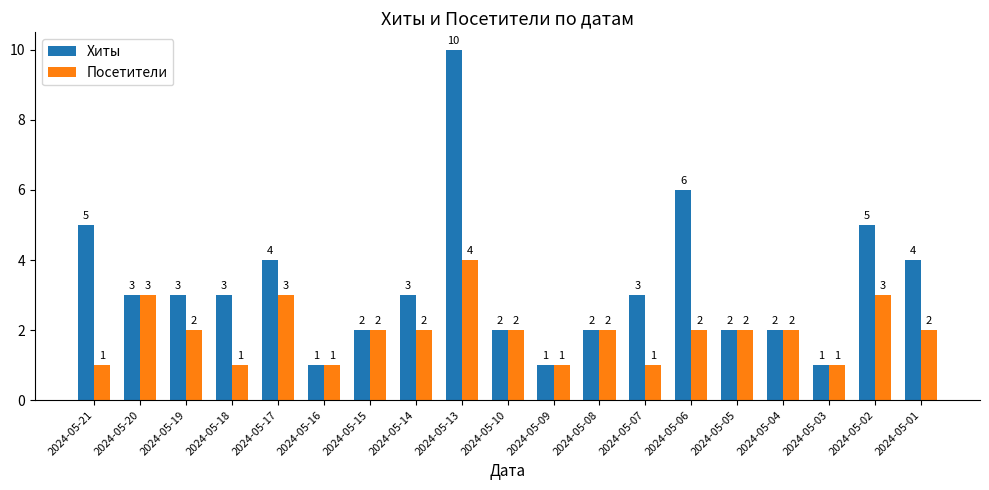

Rank the series by their average value, from highest to lowest.

Хиты, Посетители